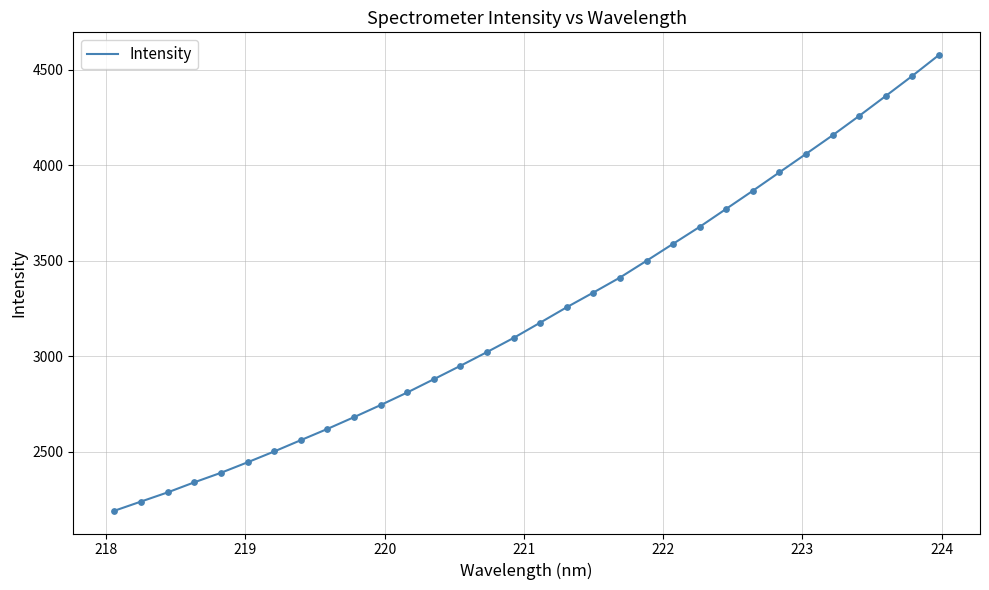

What is the difference between the maximum and minimum values?

2383.9